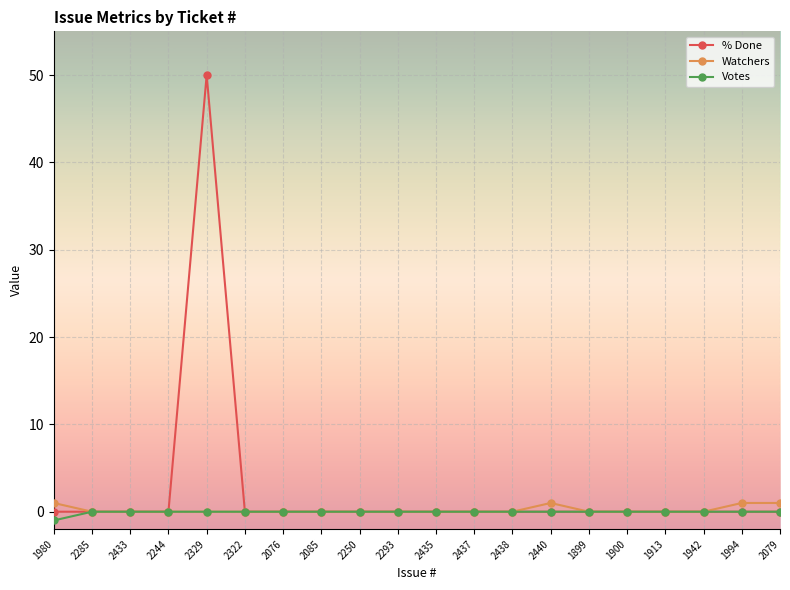

Which series has the largest range (max minus min)?

% Done